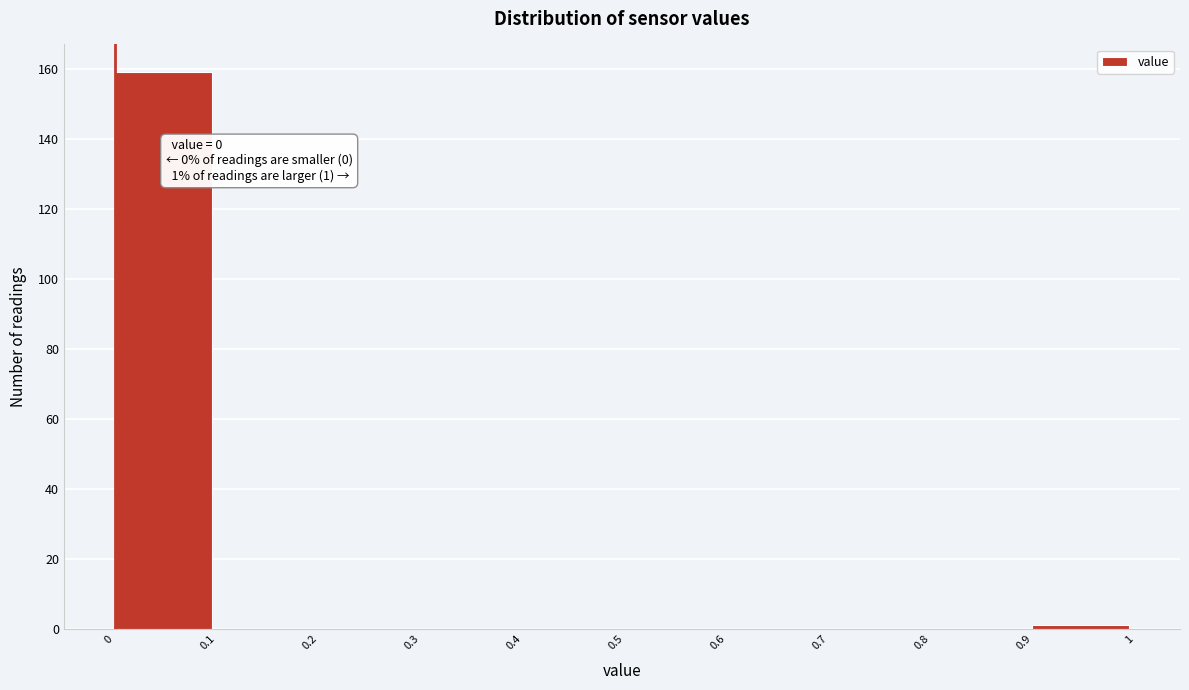

Over which range of the x-axis is the bar tallest?

0 to 0.1